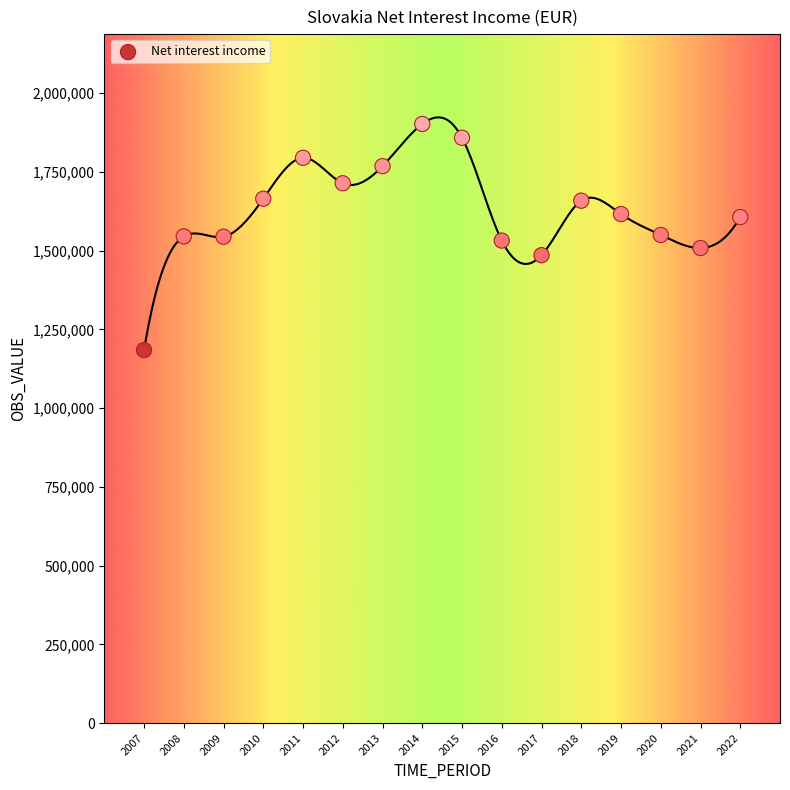

What is the range of X values (max minus min)?

15